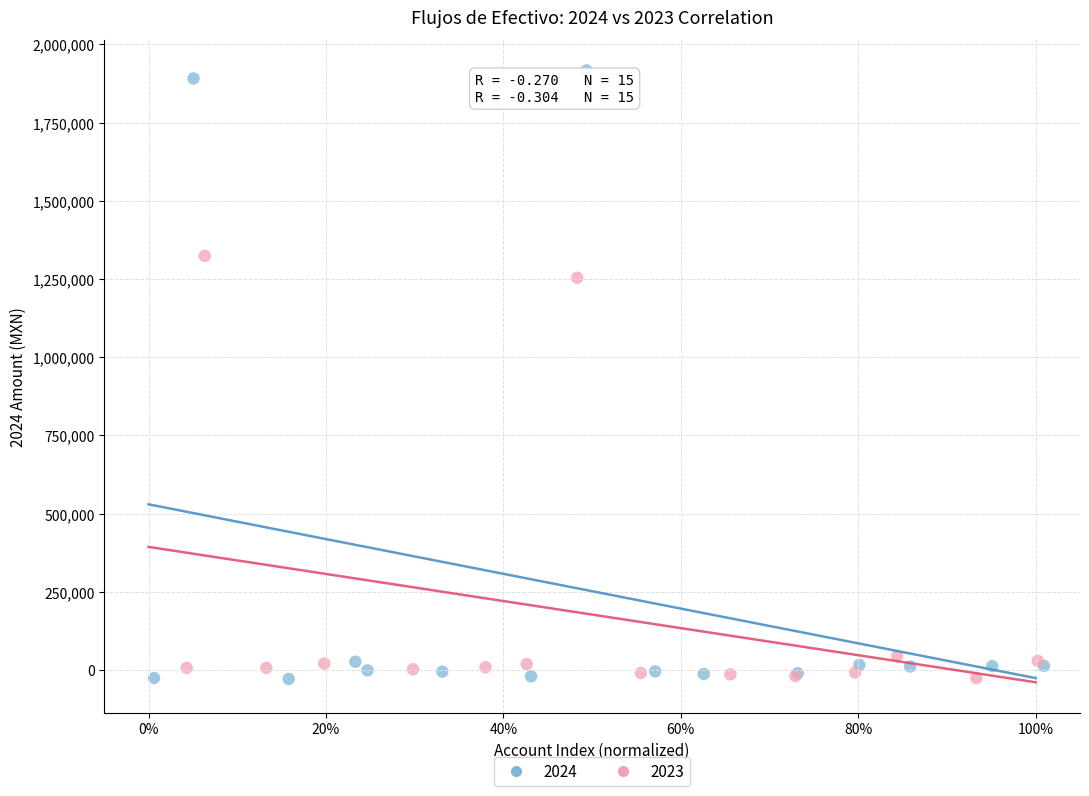

What are all the series names shown in the legend?

2024, 2023